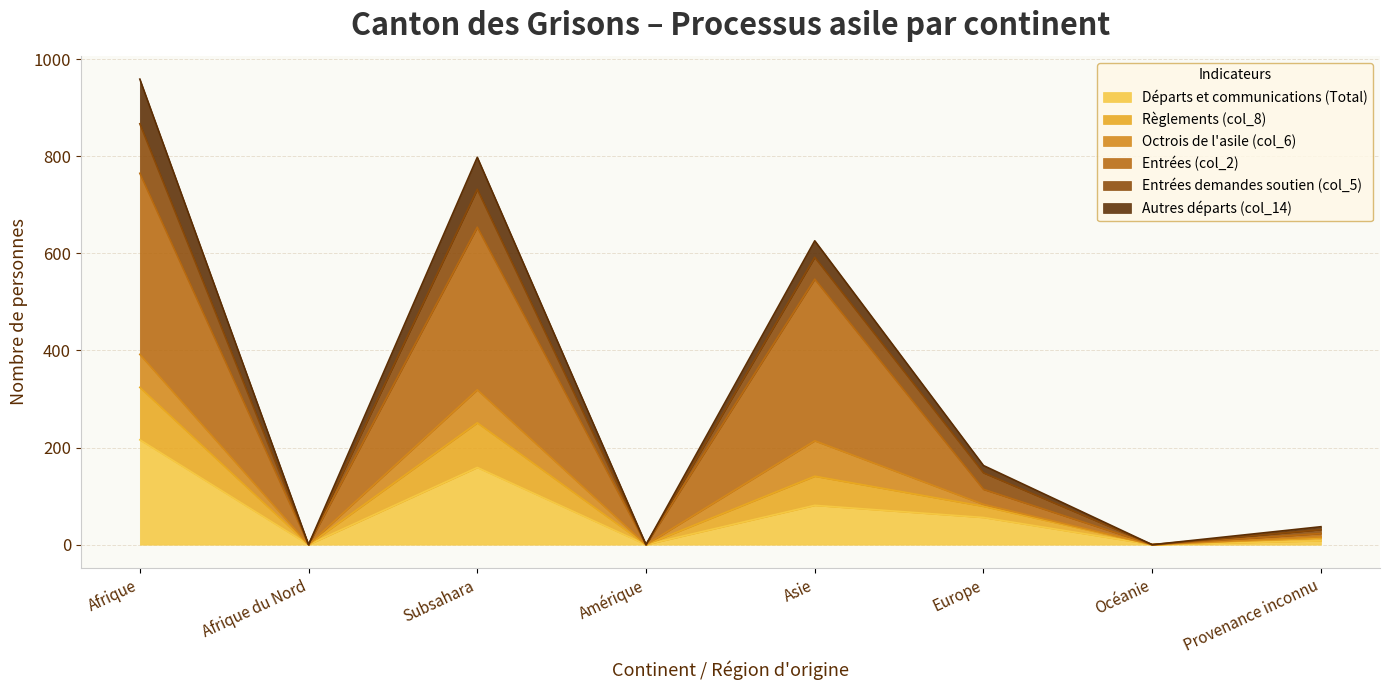

What are all the series names shown in the legend?

Départs et communications (Total), Règlements (col_8), Octrois de l'asile (col_6), Entrées (col_2), Entrées demandes soutien (col_5), Autres départs (col_14)